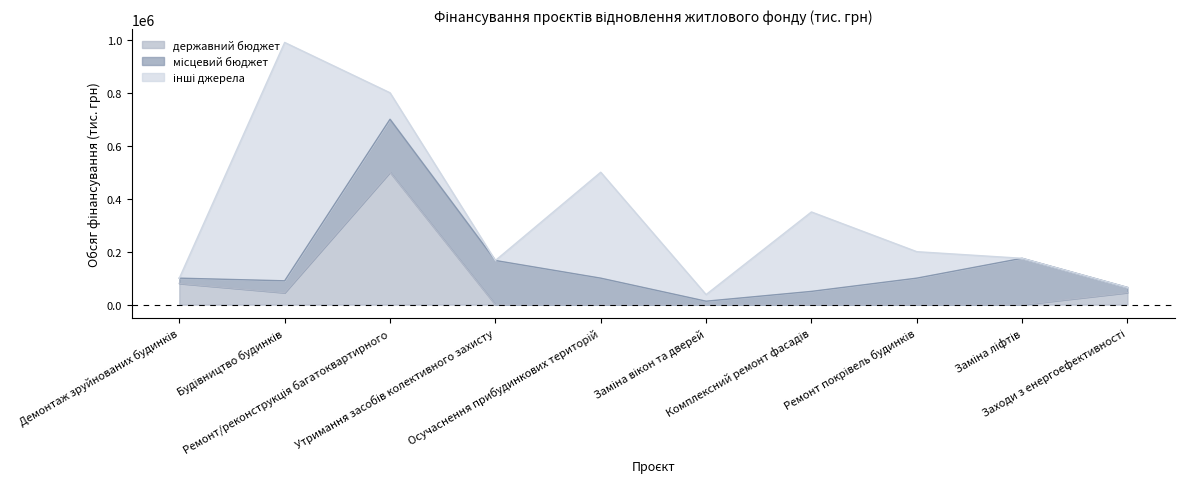

Does the chart display data point markers on the line(s)?

No